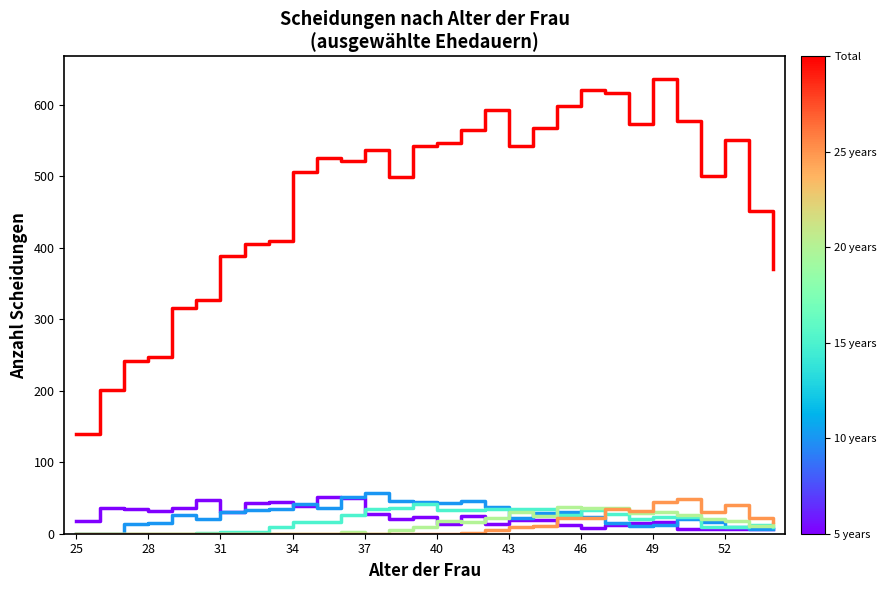

What is the maximum value shown in the chart?

636